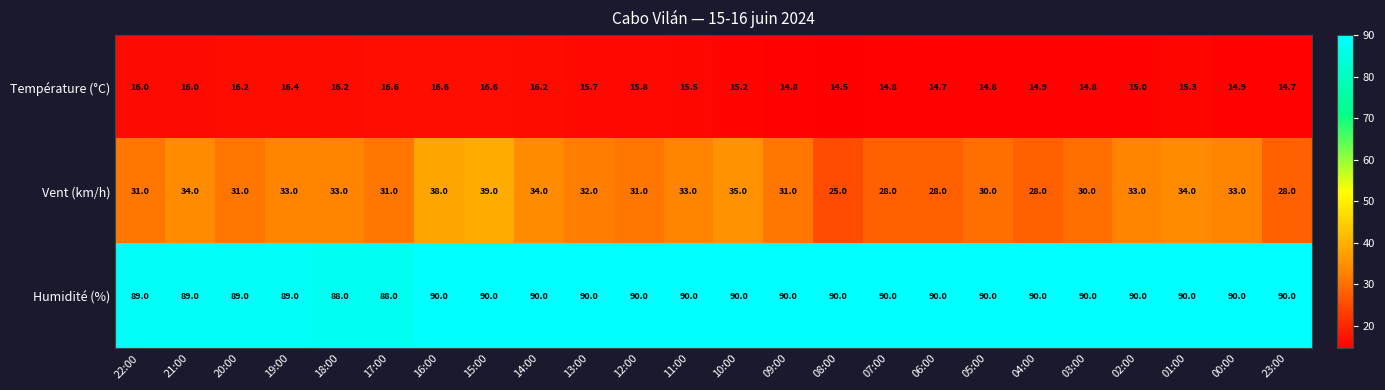

Where does the Température (°C) series first go above 15?

22:00